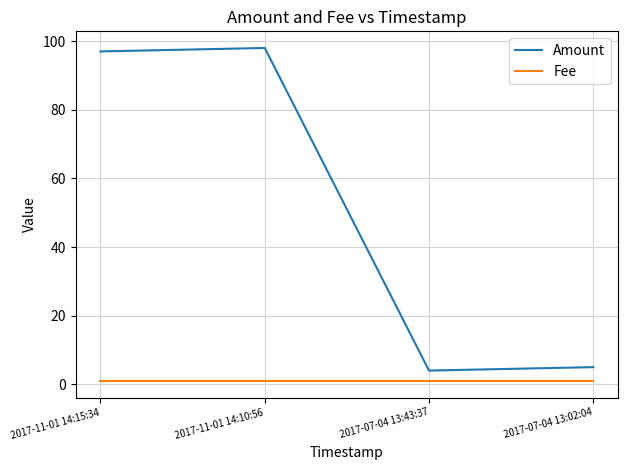

Rank the series by their maximum value, from lowest to highest.

Fee, Amount